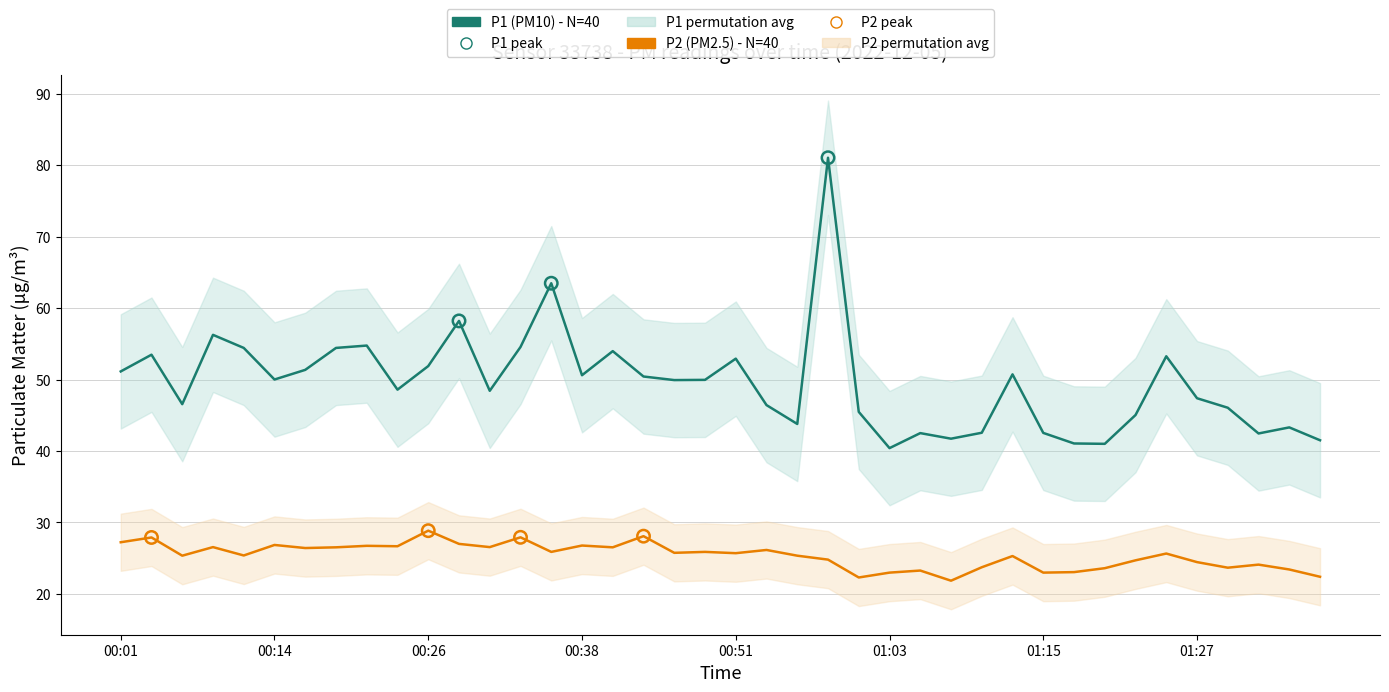

Which series has the largest total across all categories?

P1 (PM10) - N=40